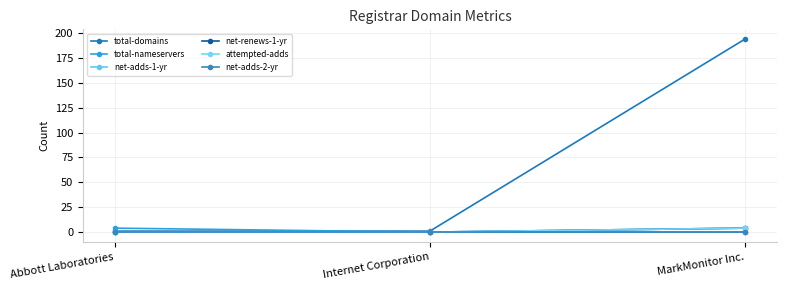

Does the chart have visible grid lines?

Yes